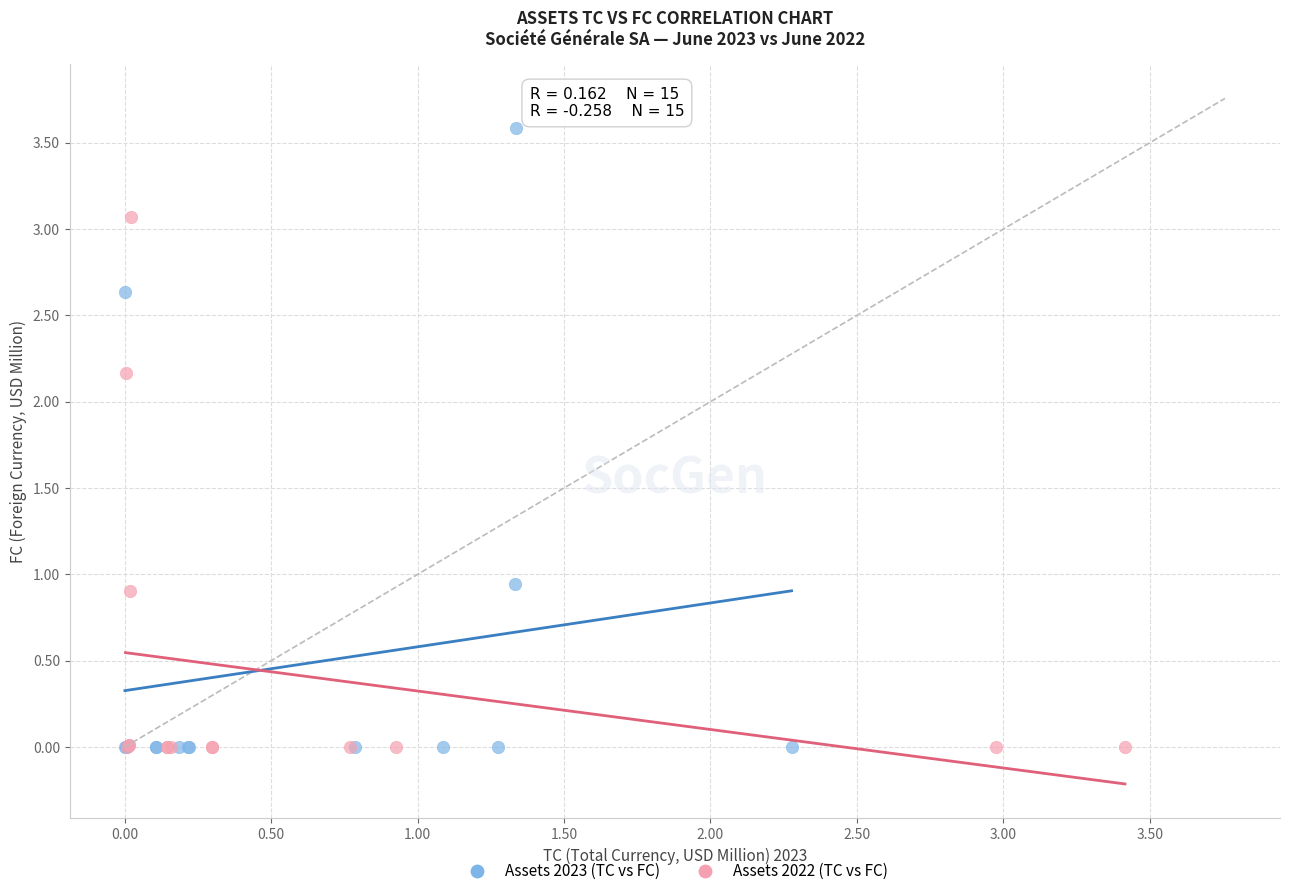

Which series has the largest Y range (max minus min)?

Assets 2023 (TC vs FC)